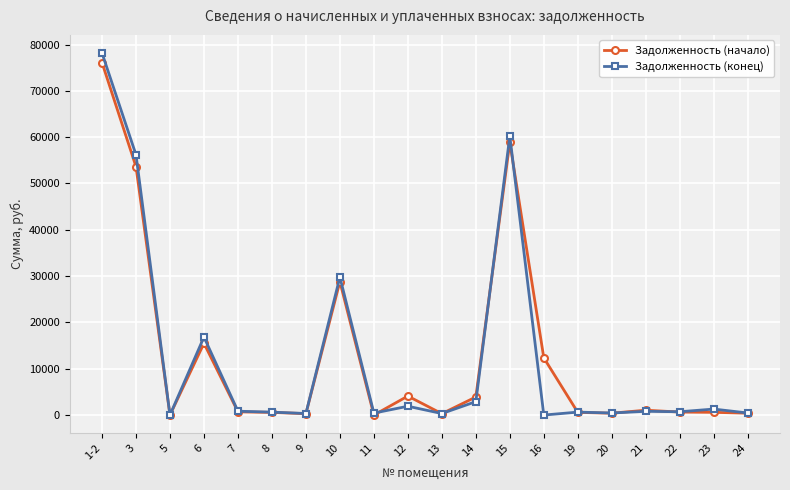

At which category does Задолженность (начало) reach its first local valley?

5